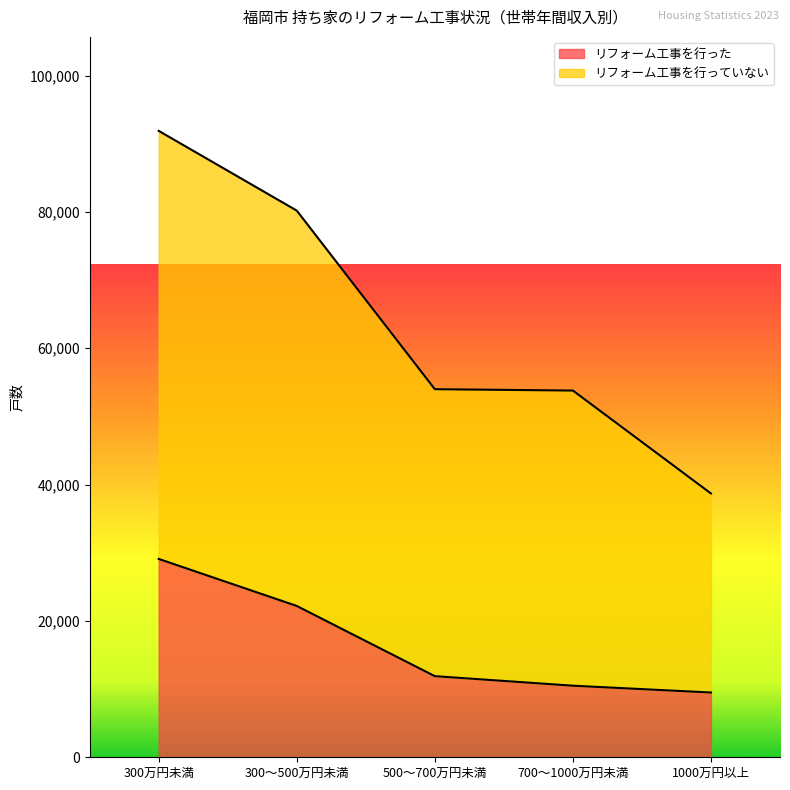

List the labels in order of リフォーム工事を行った value, smallest first.

1000万円以上, 700～1000万円未満, 500～700万円未満, 300～500万円未満, 300万円未満